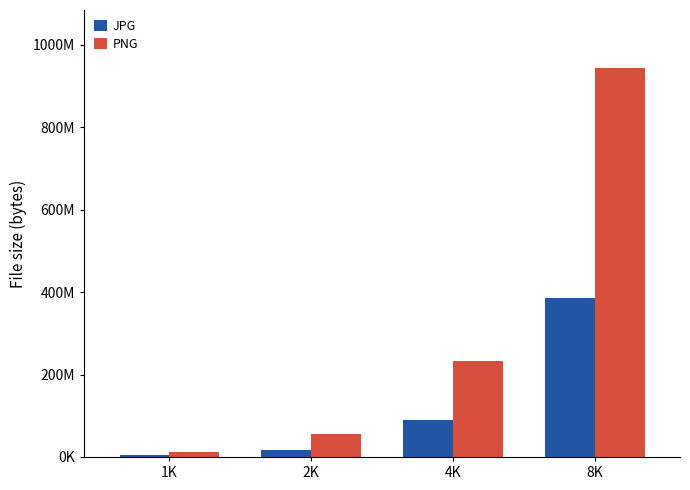

What is the difference between the maximum and minimum values in the JPG series?

382423967